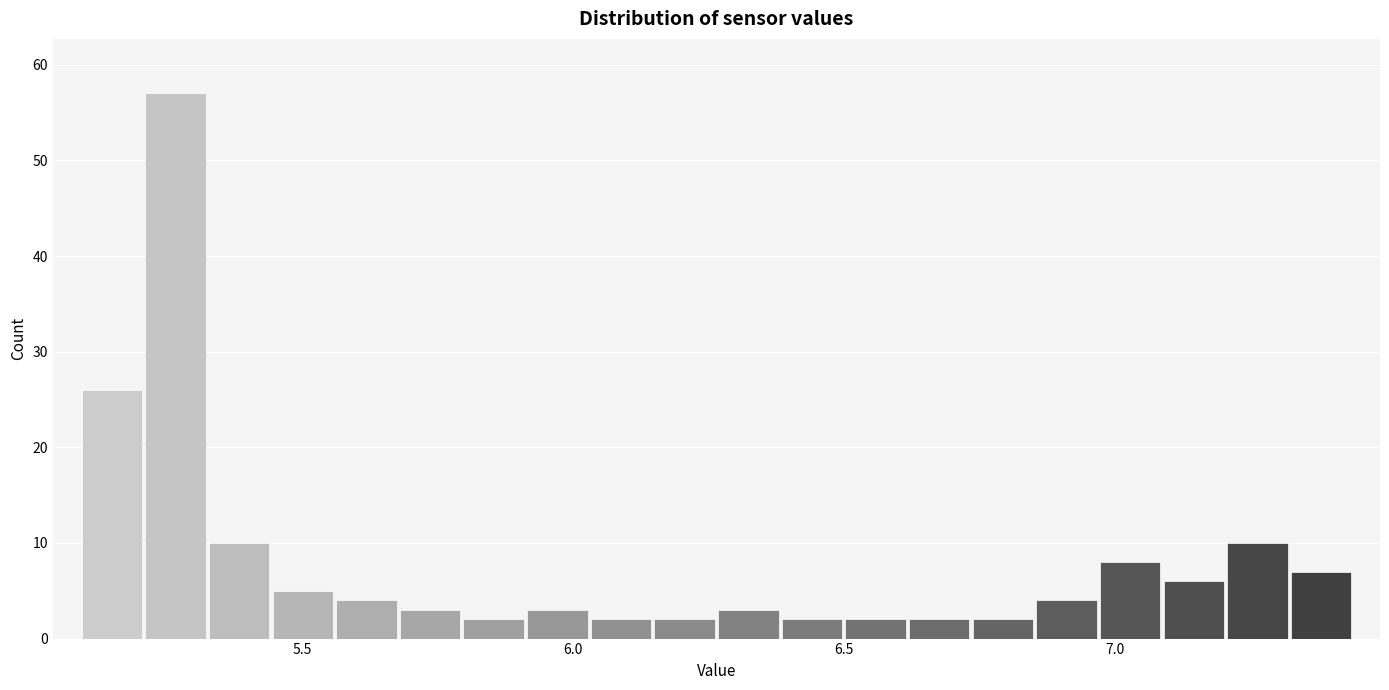

Read against the x-axis, roughly where is the centre of the tallest bar?

5.25